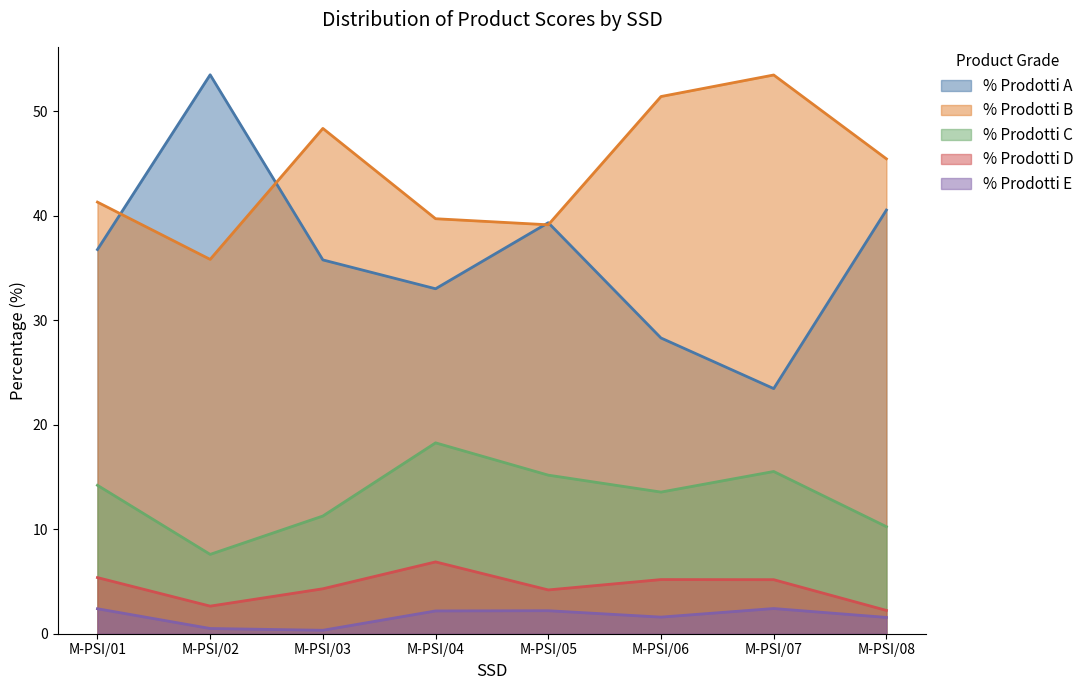

Which series has the largest total across all categories?

% Prodotti B